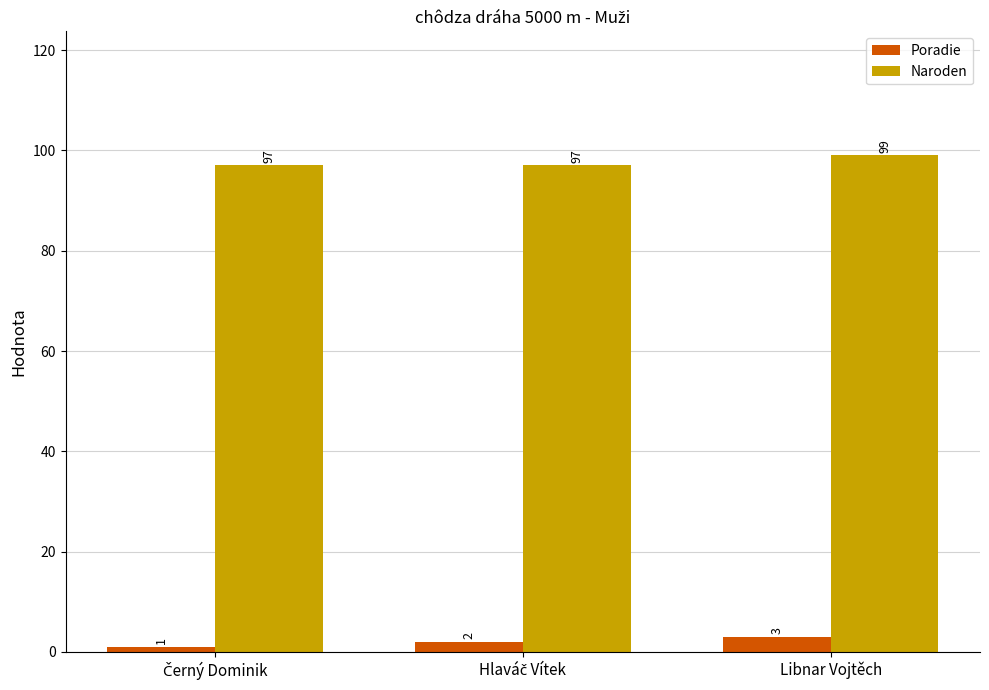

What is the highest value of the Poradie series?

3